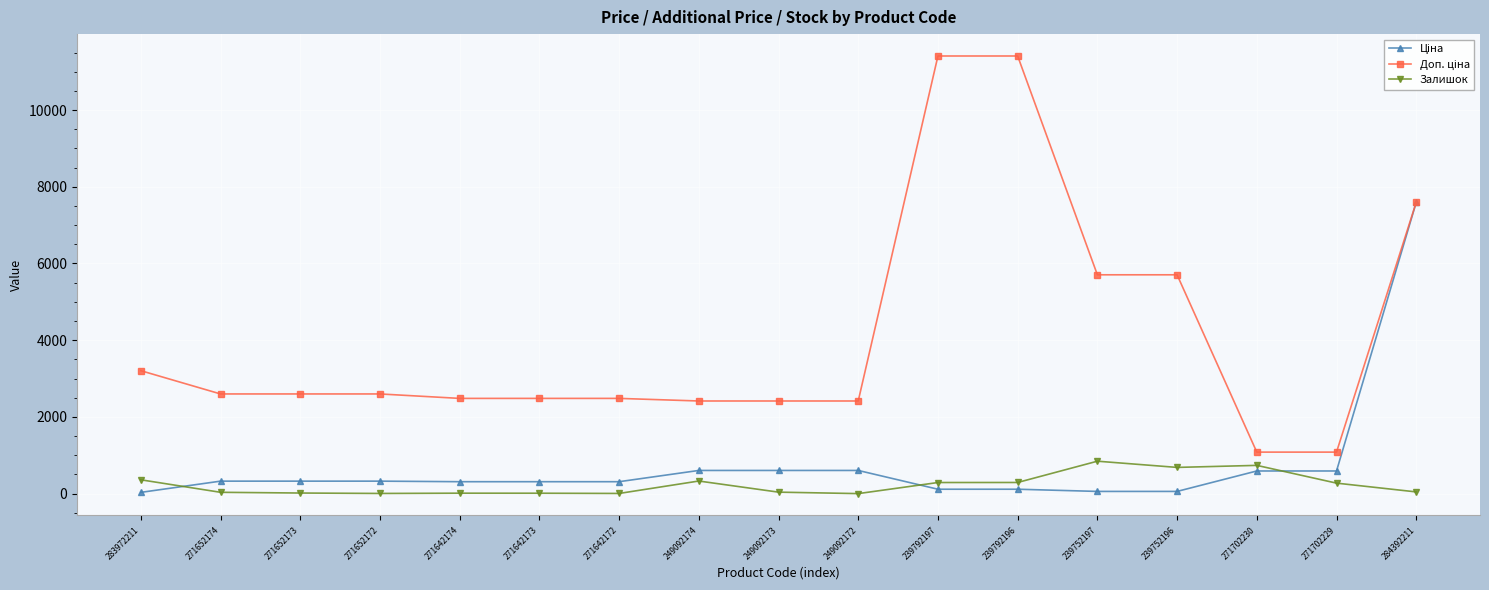

What is the maximum value shown in the chart?

11410.0